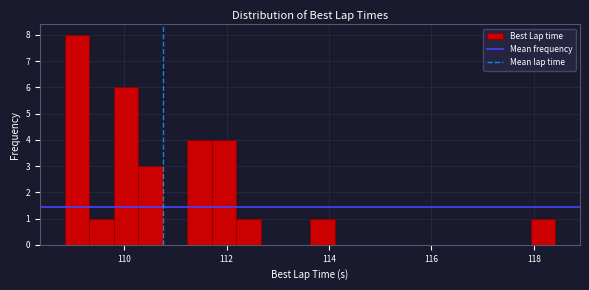

Around what value on the x-axis is the tallest bar? Give the approximate position of its centre, as read against the axis.

109.0